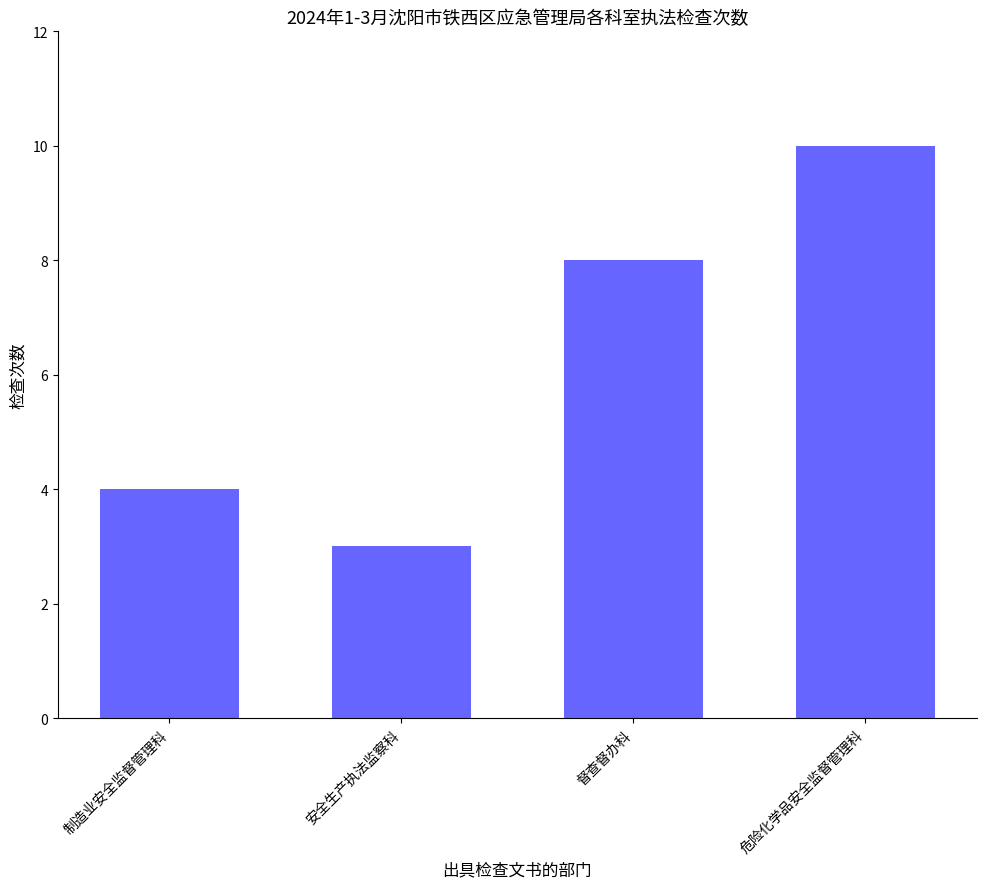

What is the sum of the values at 督查督办科 and 安全生产执法监察科?

11